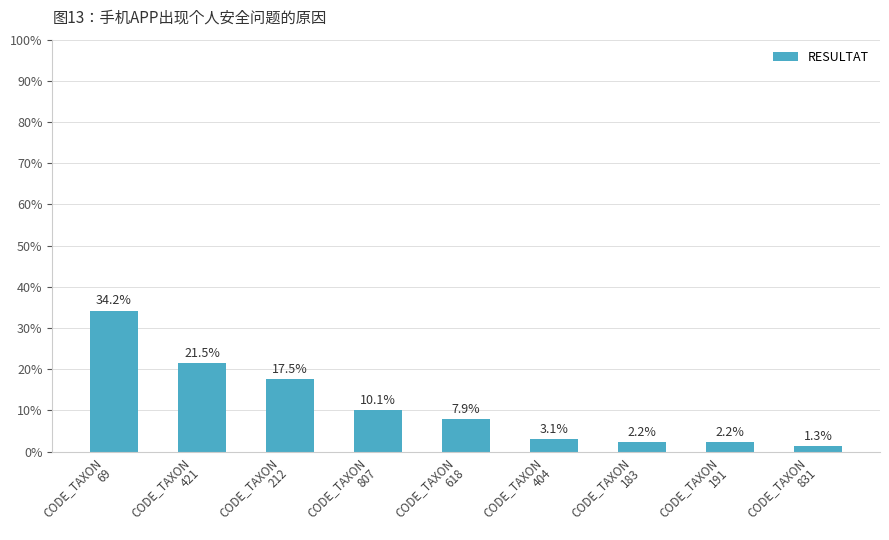

What is the sum of all values?

100.0